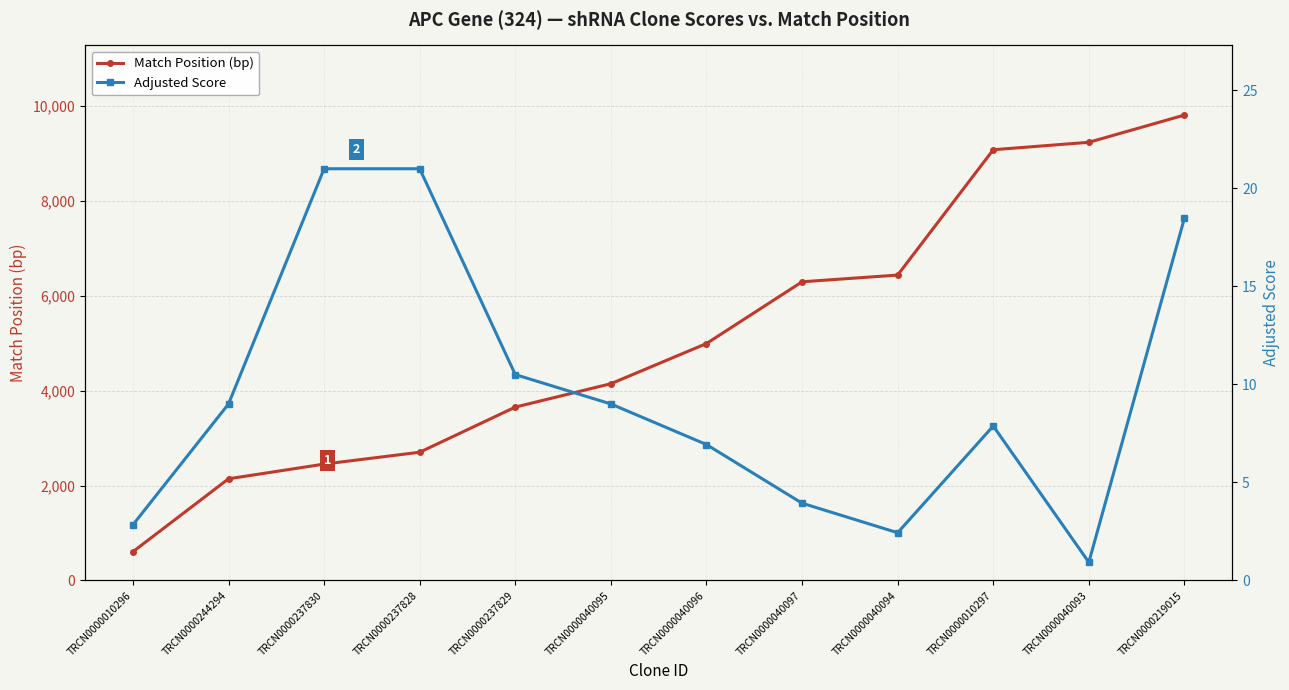

The value of Match Position (bp) at TRCN0000237828 is 2702.0. True or false?

True